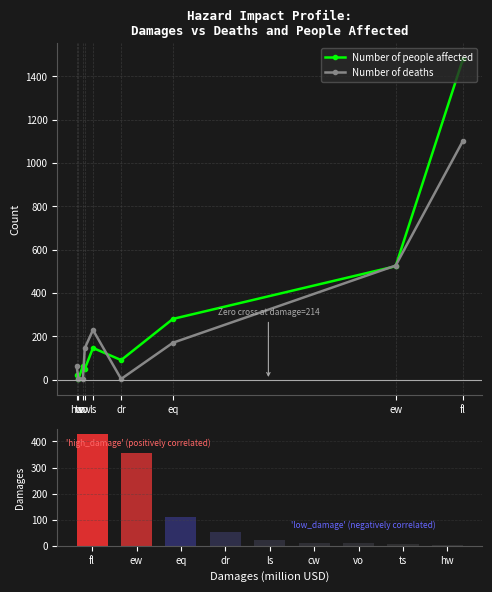

How many data points in Damages are above 21?

4